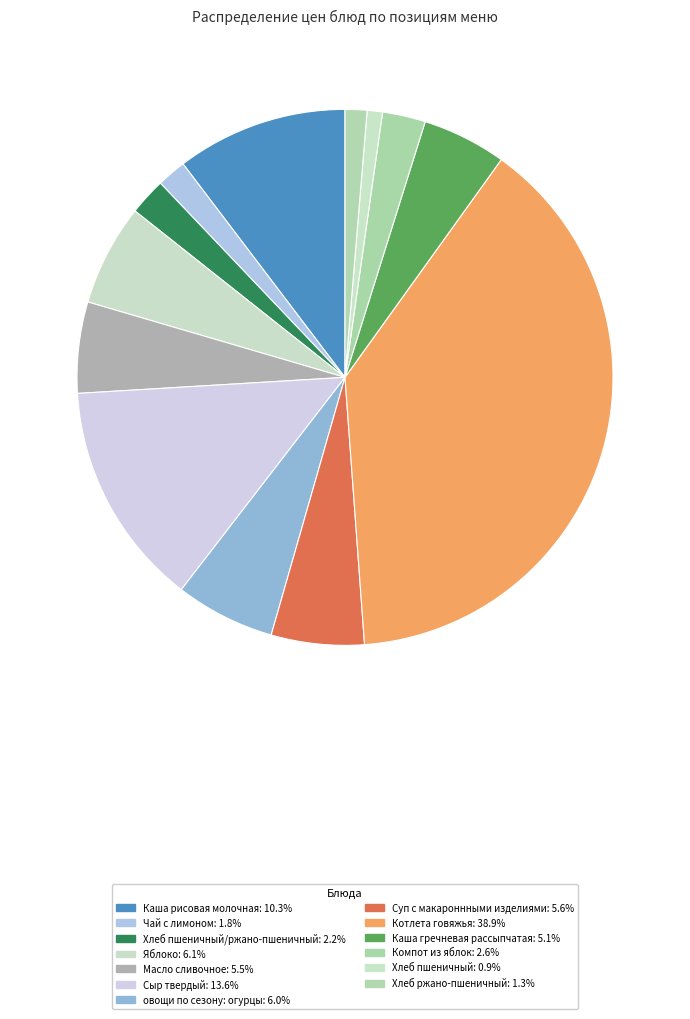

How many segments does this pie chart have?

13